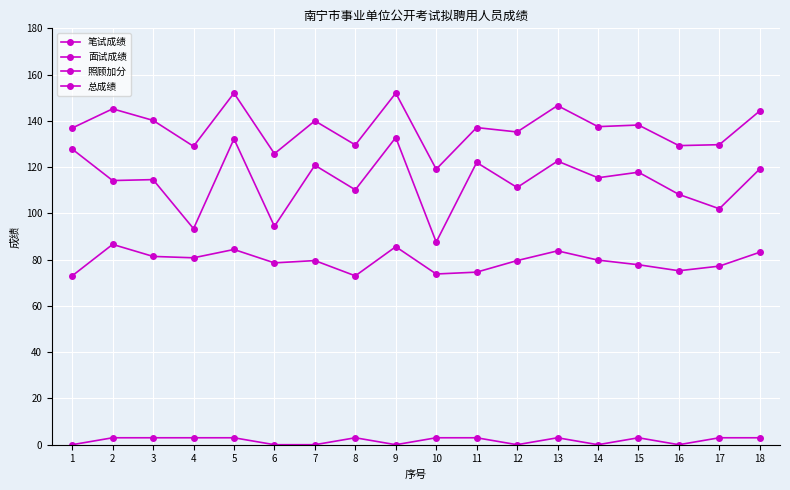

How many categories are shown in the chart?

18